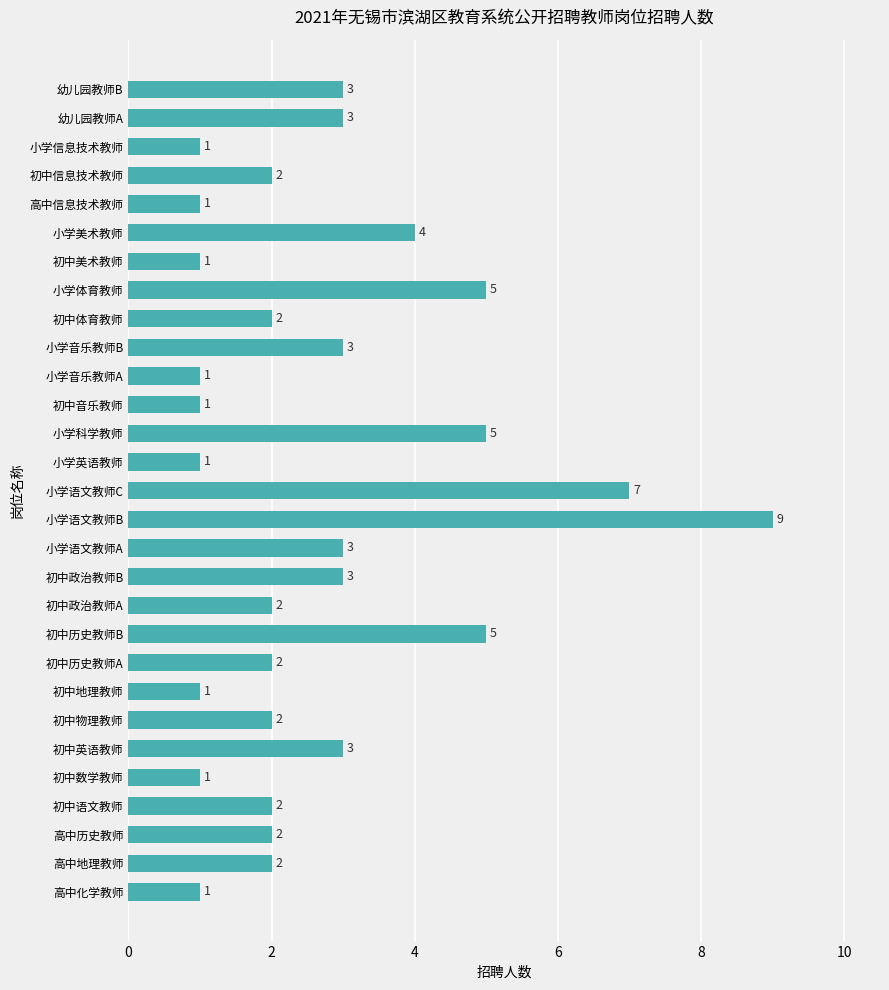

What is the sum of the values at 小学语文教师C and 初中政治教师A?

9